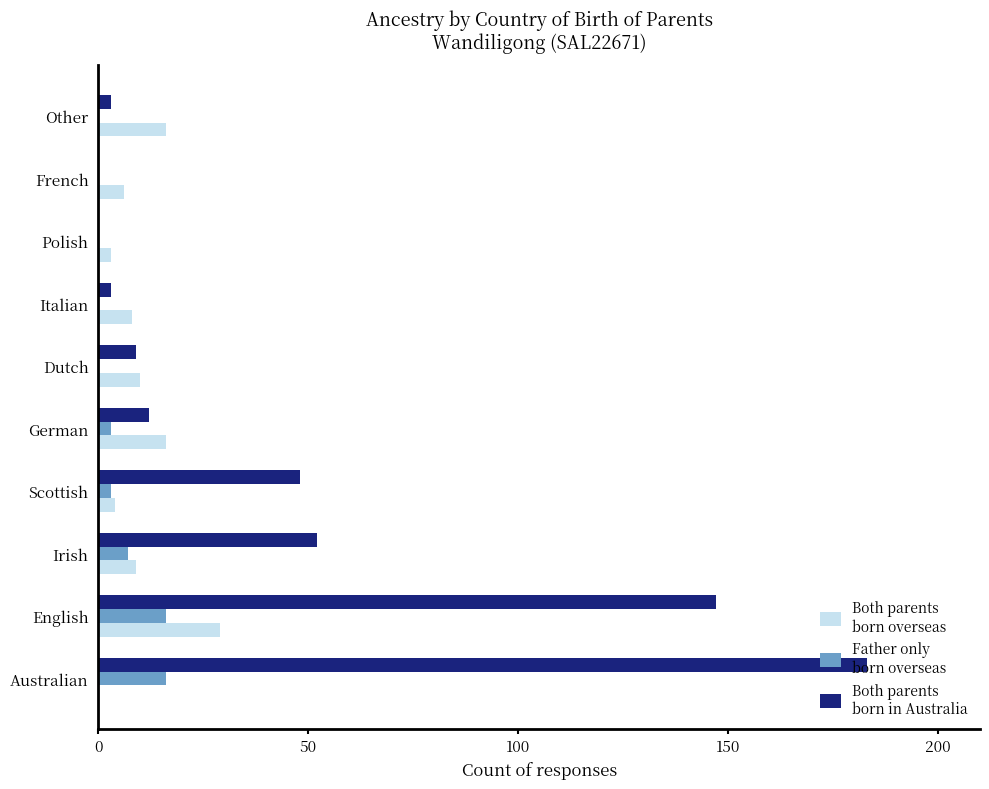

Count the number of data series in this chart.

3